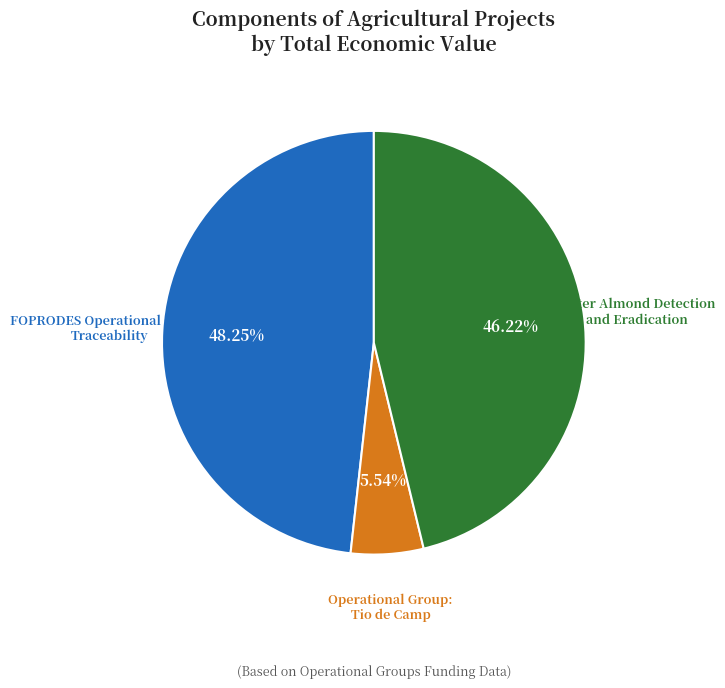

Rank the categories by value from lowest to highest.

Operational Group: Tio de Camp, Bitter Almond Detection and Eradication, FOPRODES Operational Group: Traceability